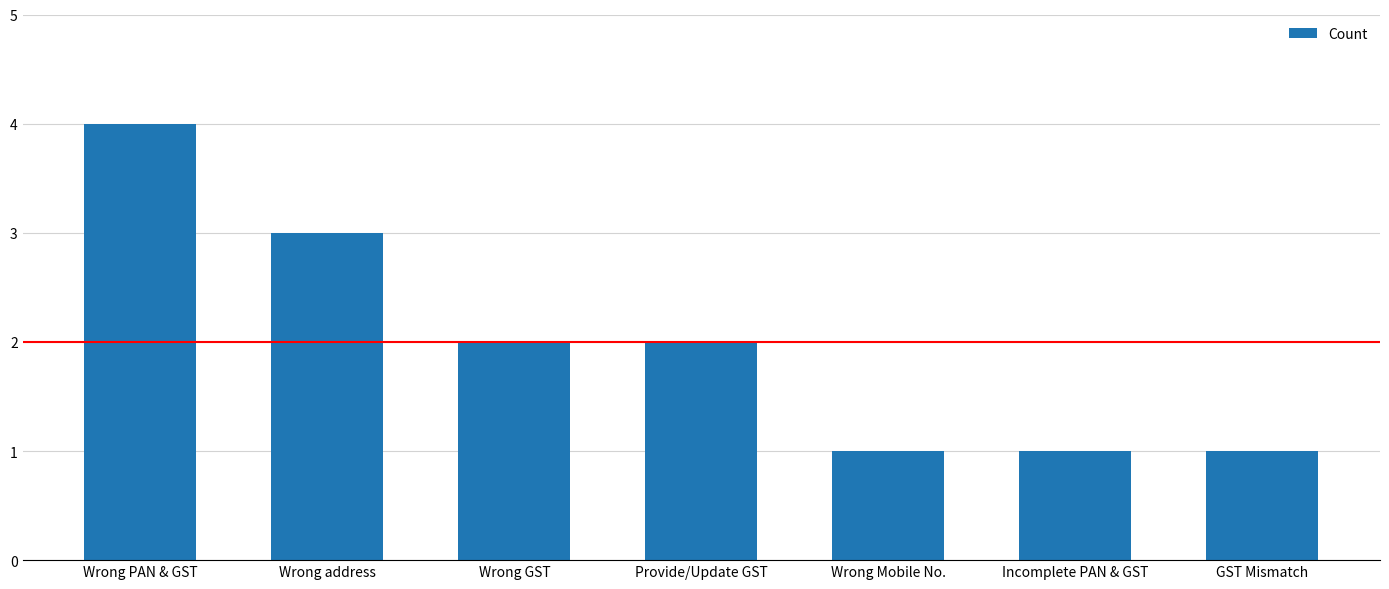

Does the chart contain stacked bars?

No